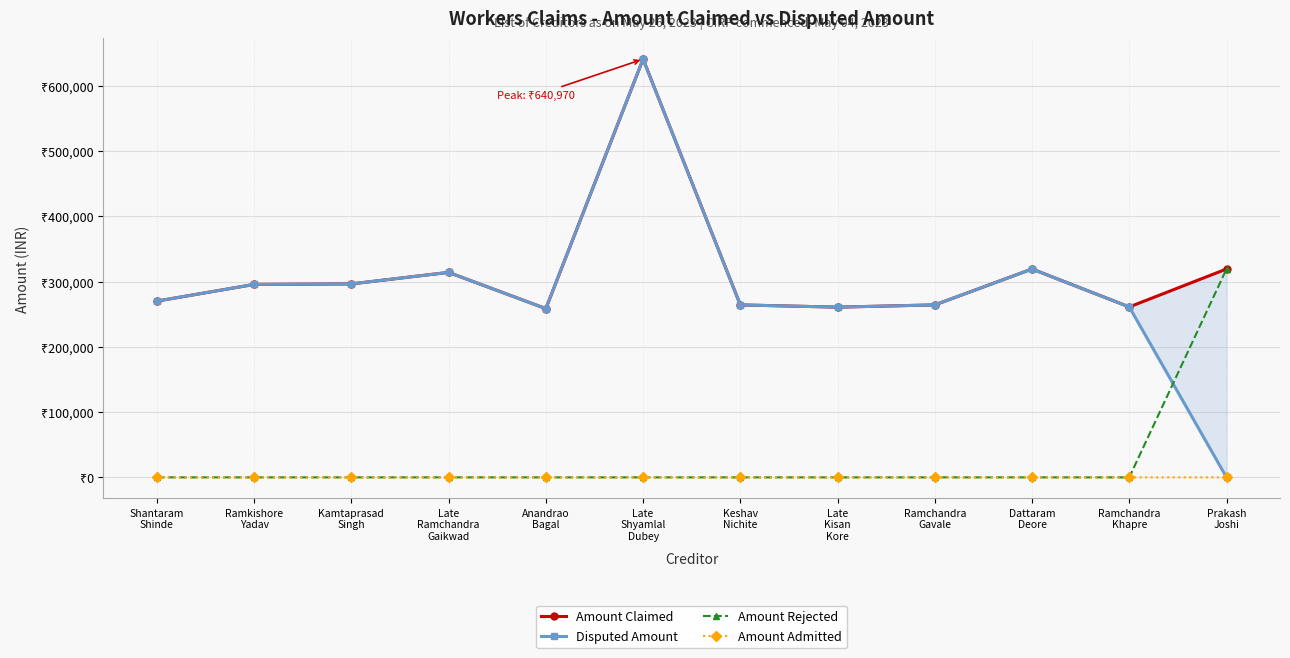

At which label does Amount Claimed reach its minimum?

Anandrao
Bagal